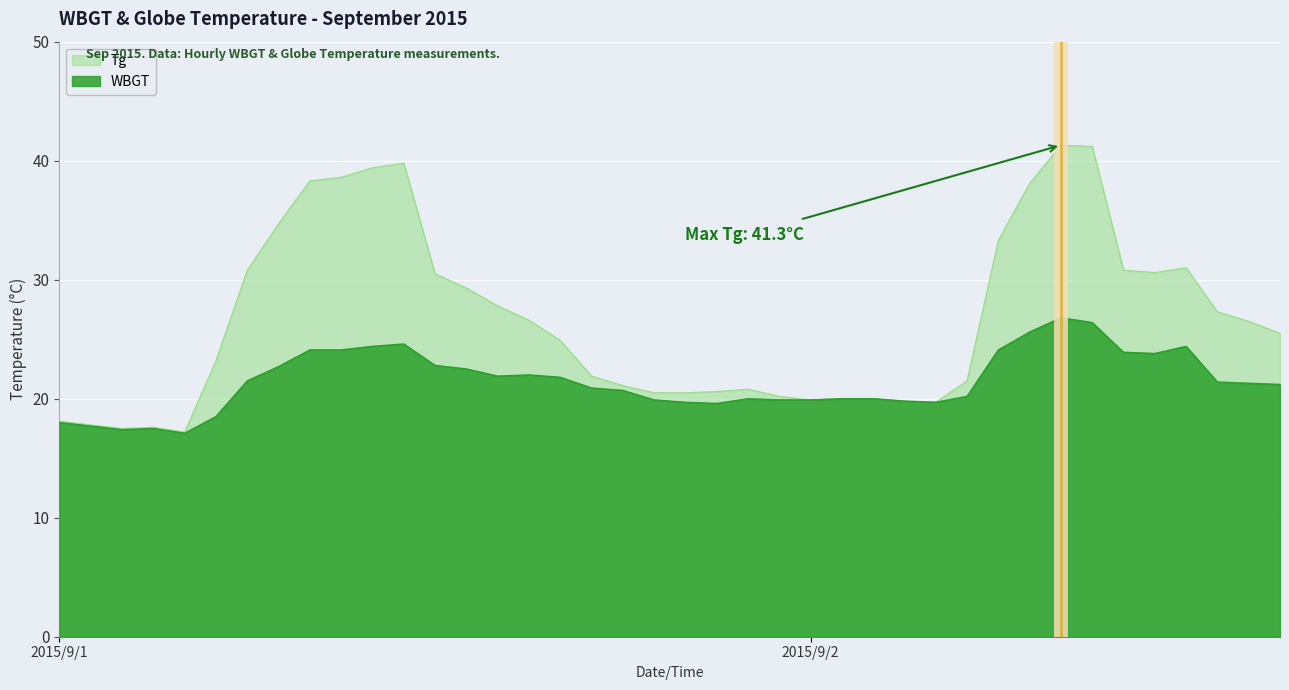

The value of WBGT at 2015/9/1 14:00 is 22.5. True or false?

True